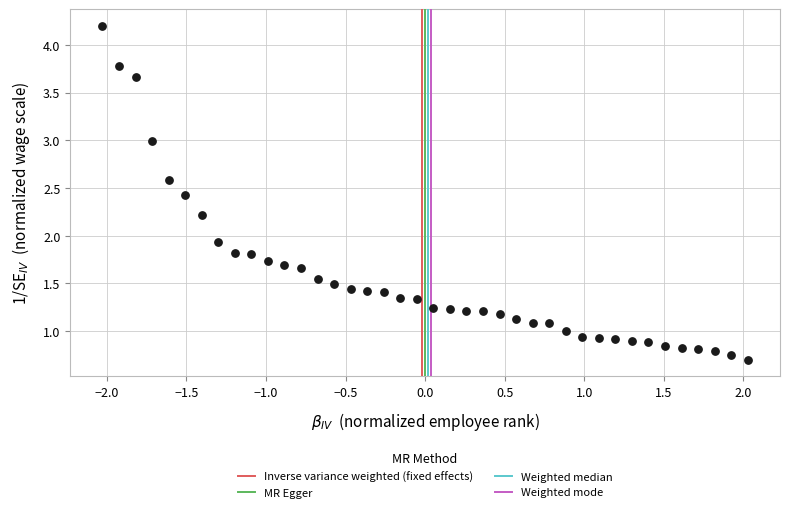

What is the range of X values (max minus min)?

4.1